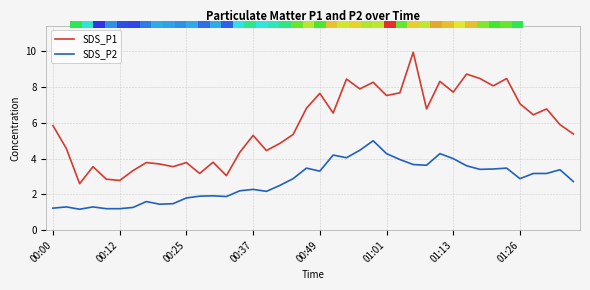

What is the spread (max minus min) of values at 28?

3.2